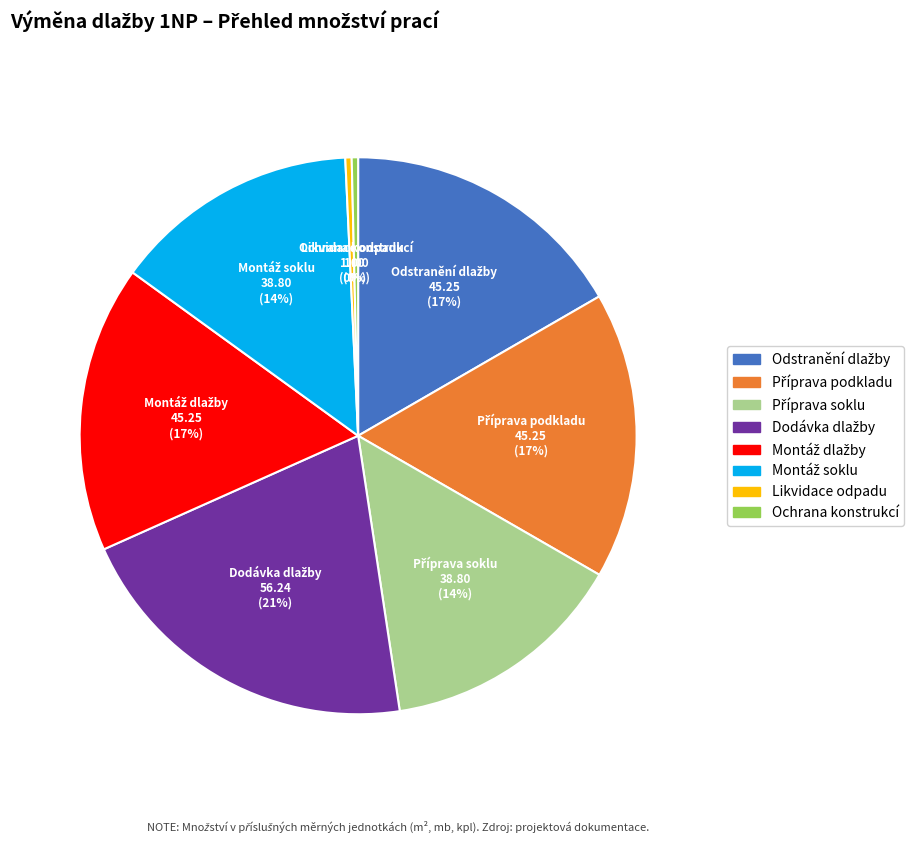

To the nearest percent, what is the average slice percentage?

12%